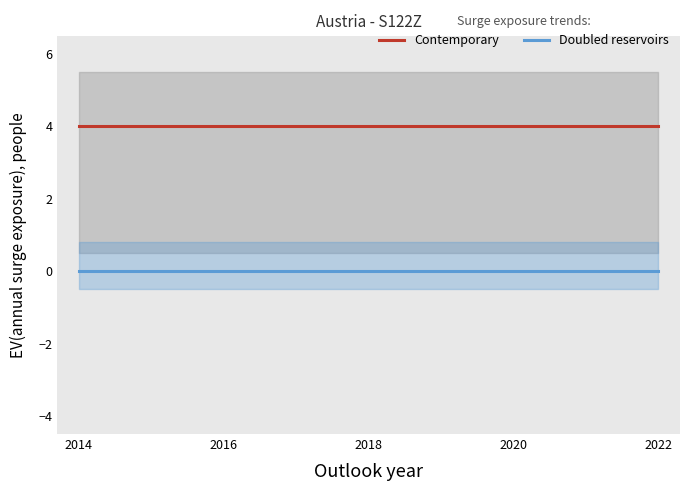

The Doubled reservoirs series shows 0 at 2014. True or false?

True